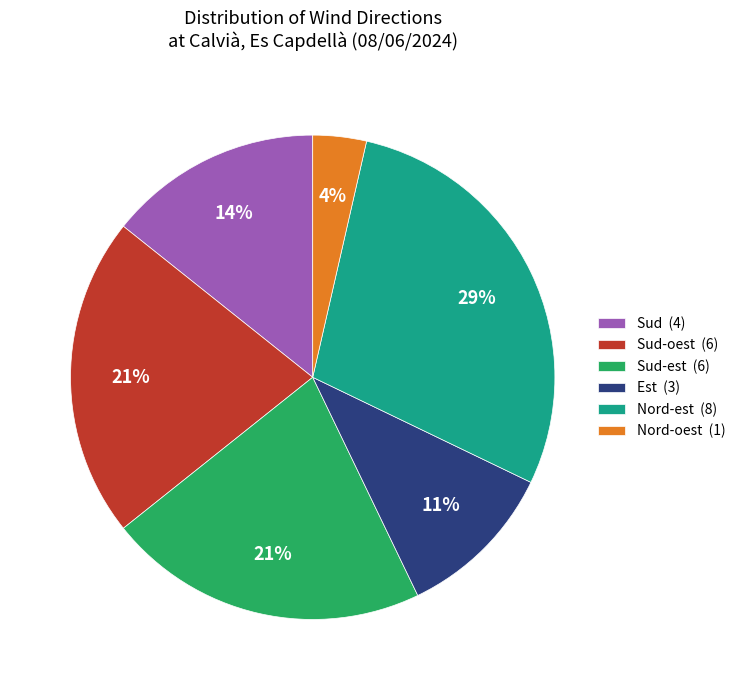

Does Sud (4) account for over 50% of the chart?

No